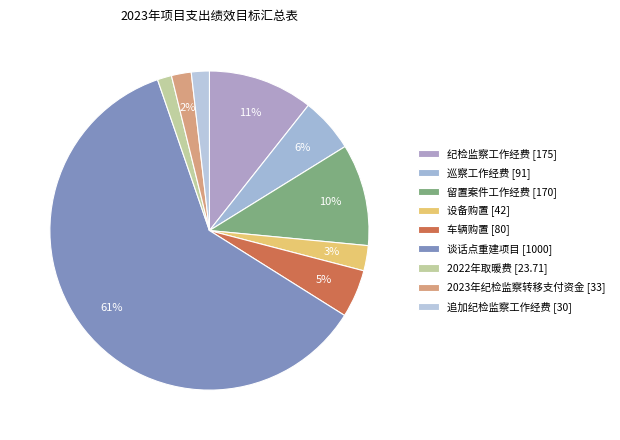

To the nearest percent, what is the average slice percentage?

11%